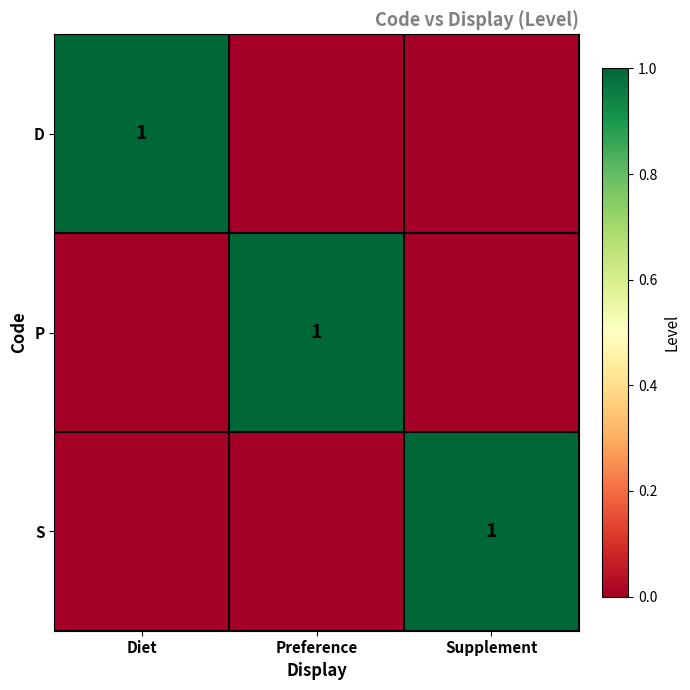

The value of S at Supplement is 1. True or false?

True